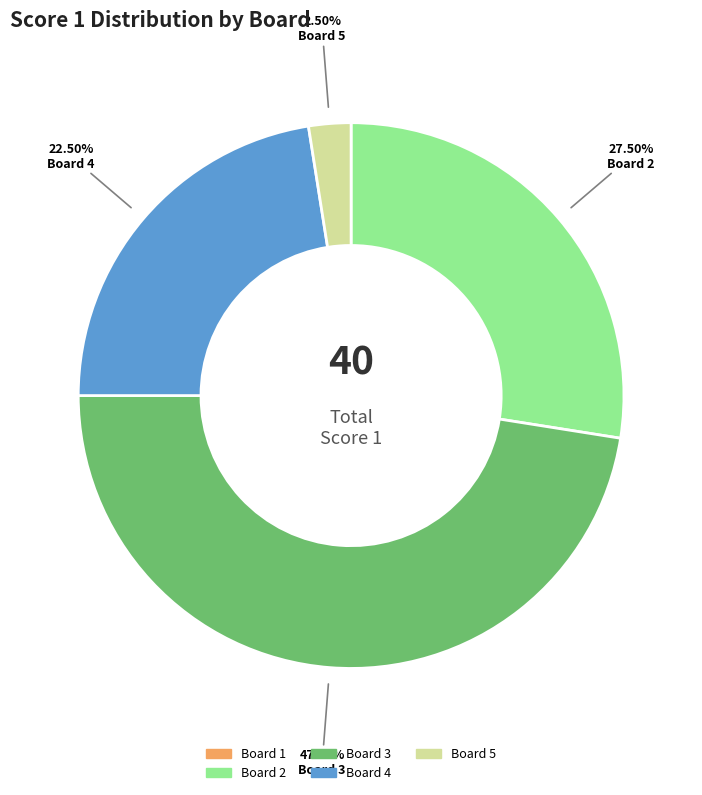

Is there a majority slice in this chart?

No